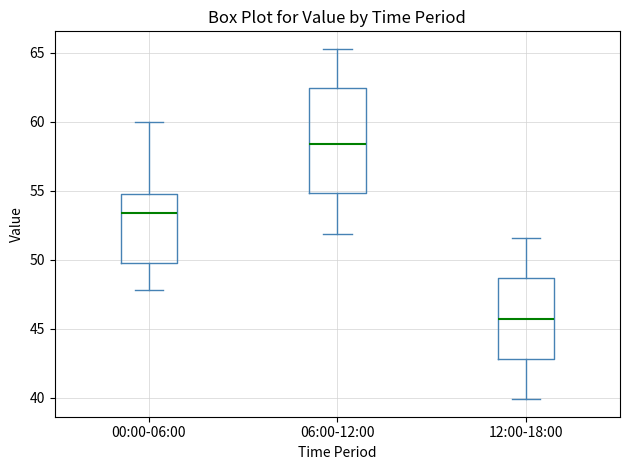

Where does the upper whisker of the box for 12:00-18:00 end on the y-axis? The values are not printed on the chart, so give them approximately, as read against the axis.

51.5